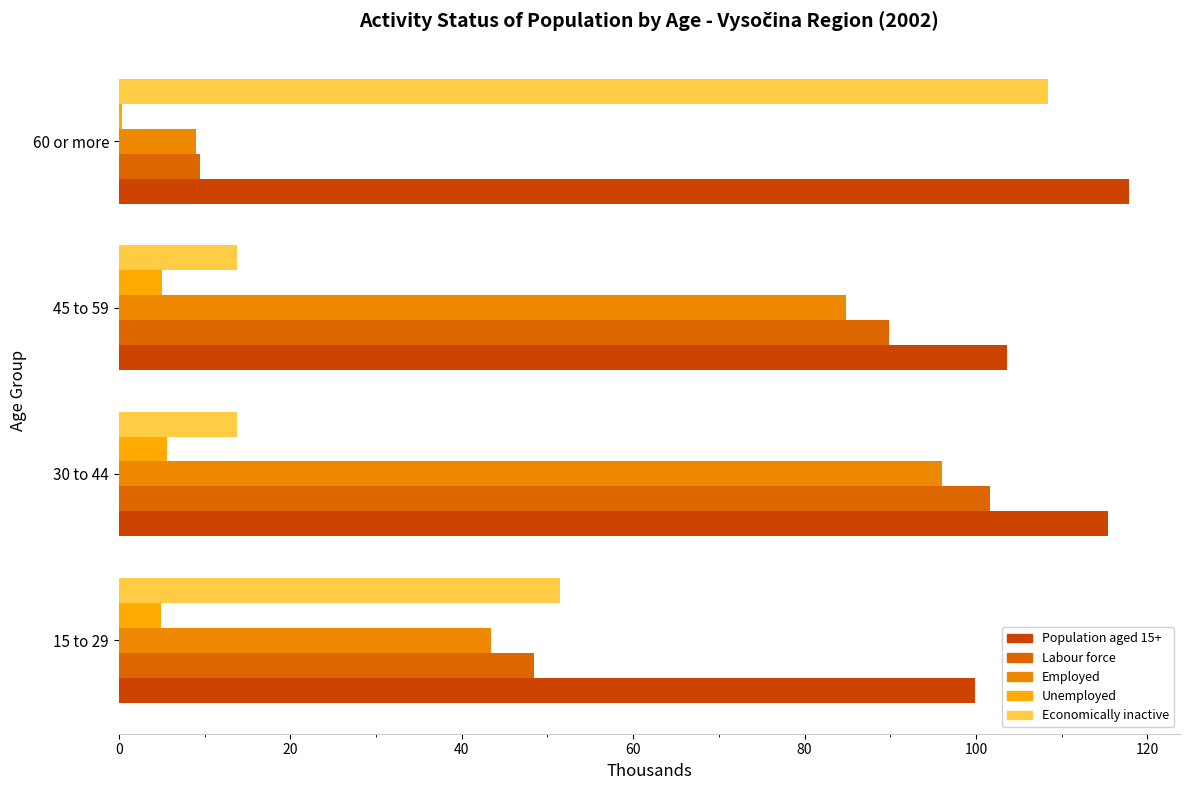

How many data points does each series have?

4